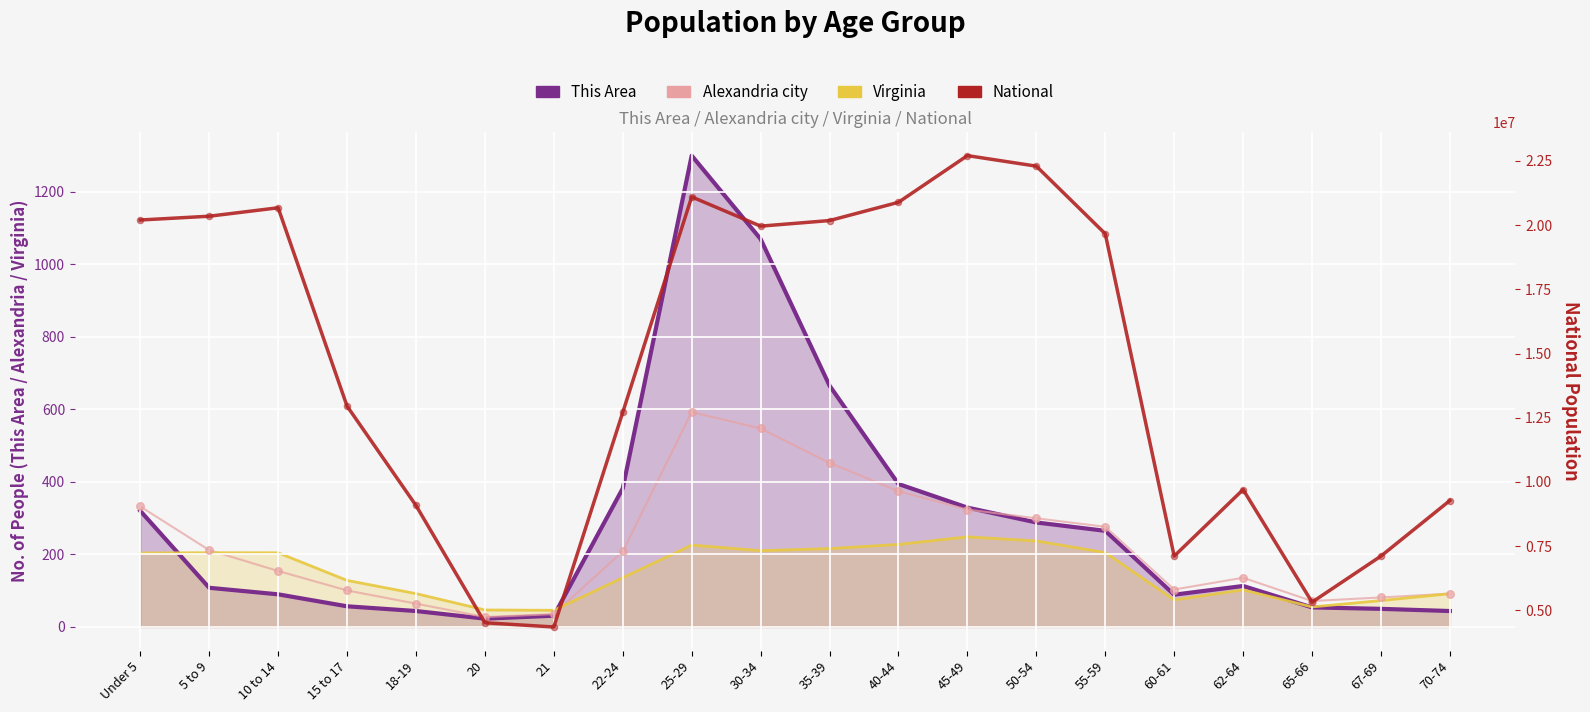

Which series has the widest spread of Y values?

National